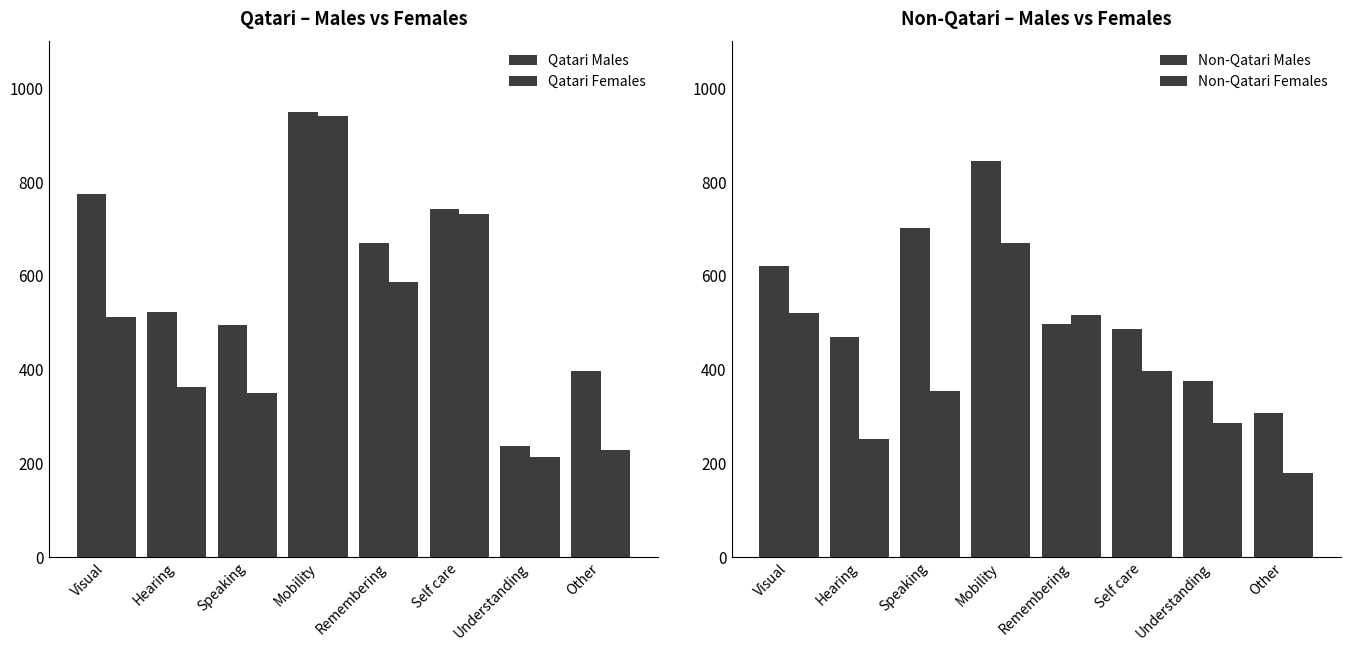

Reading left to right, extract all data points from this chart.

Qatari Males: Visual=773	Hearing=521	Speaking=494	Mobility=948	Remembering=670	Self care=742	Understanding=235	Other=396
Qatari Females: Visual=511	Hearing=362	Speaking=348	Mobility=941	Remembering=585	Self care=732	Understanding=213	Other=228
Non-Qatari Males: Visual=620	Hearing=468	Speaking=702	Mobility=844	Remembering=496	Self care=486	Understanding=375	Other=307
Non-Qatari Females: Visual=520	Hearing=251	Speaking=354	Mobility=669	Remembering=515	Self care=395	Understanding=284	Other=178